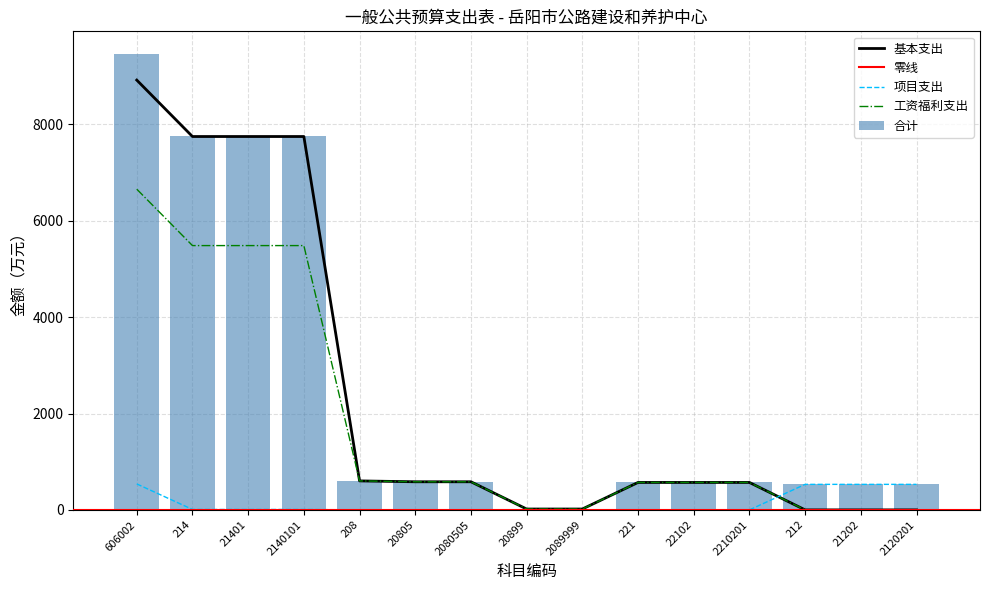

Are the bars grouped side by side (vs. stacked)?

Yes